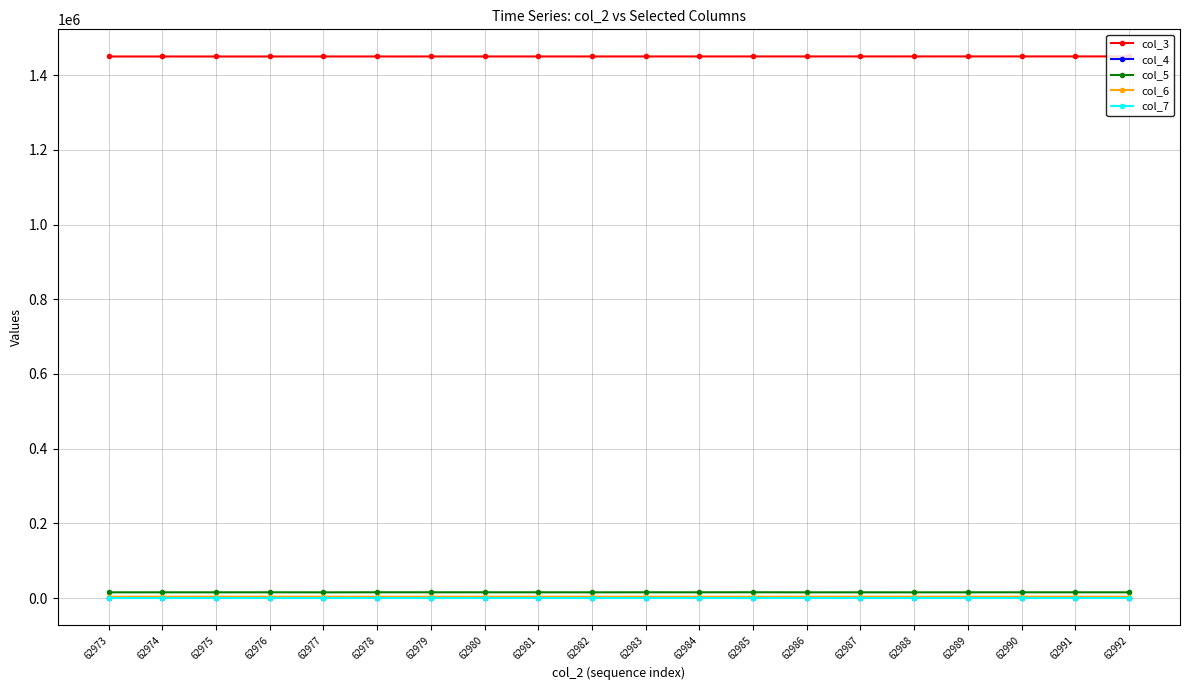

What is the average value of the col_3 series?

1450162